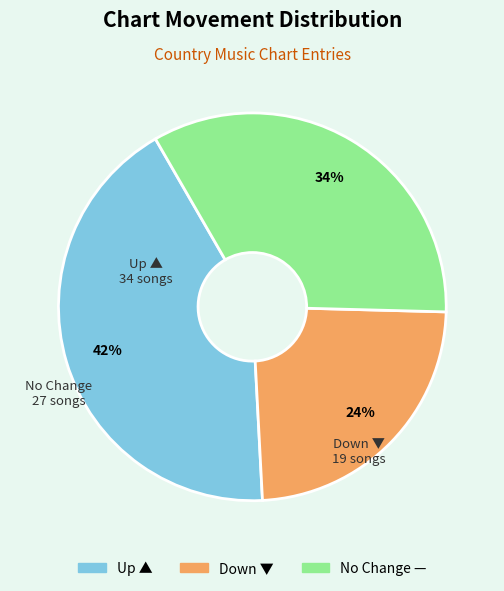

To the nearest percent, what is the average slice percentage?

33%